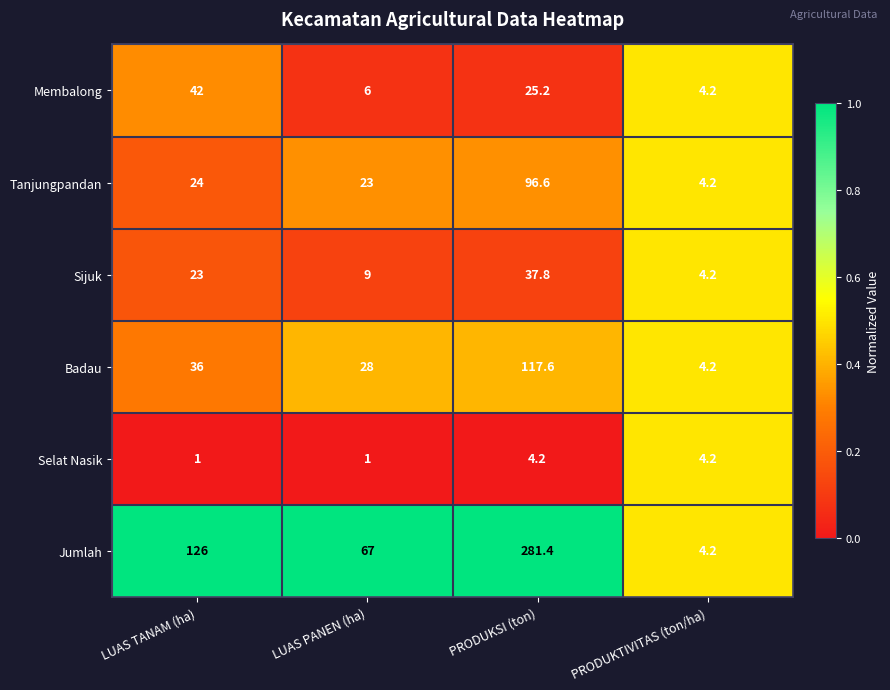

At which category is the sum across all series the highest?

PRODUKSI (ton)